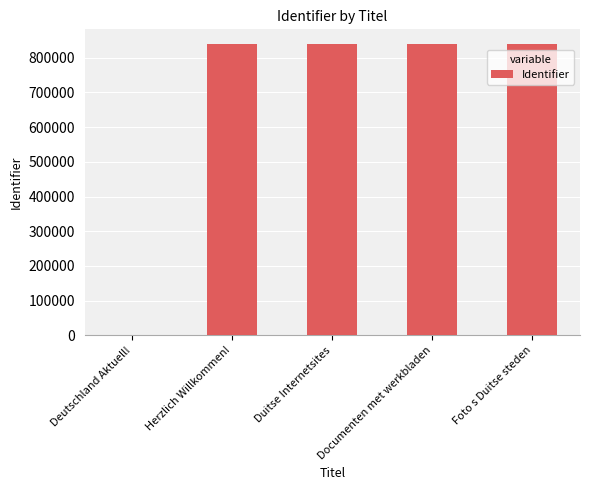

Is it true that the value at Deutschland Aktuell! is 0?

True